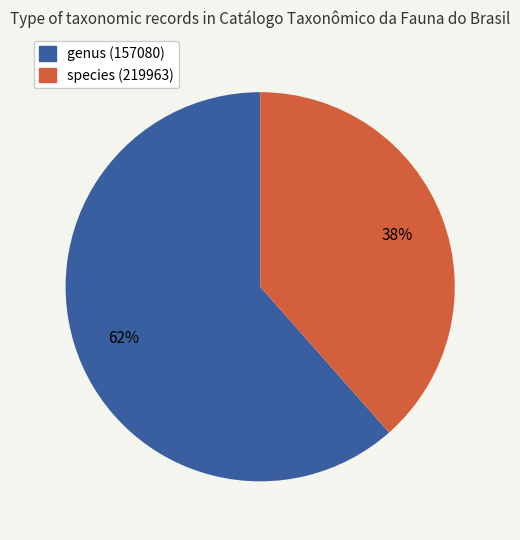

What is the largest slice in the pie chart?

157080